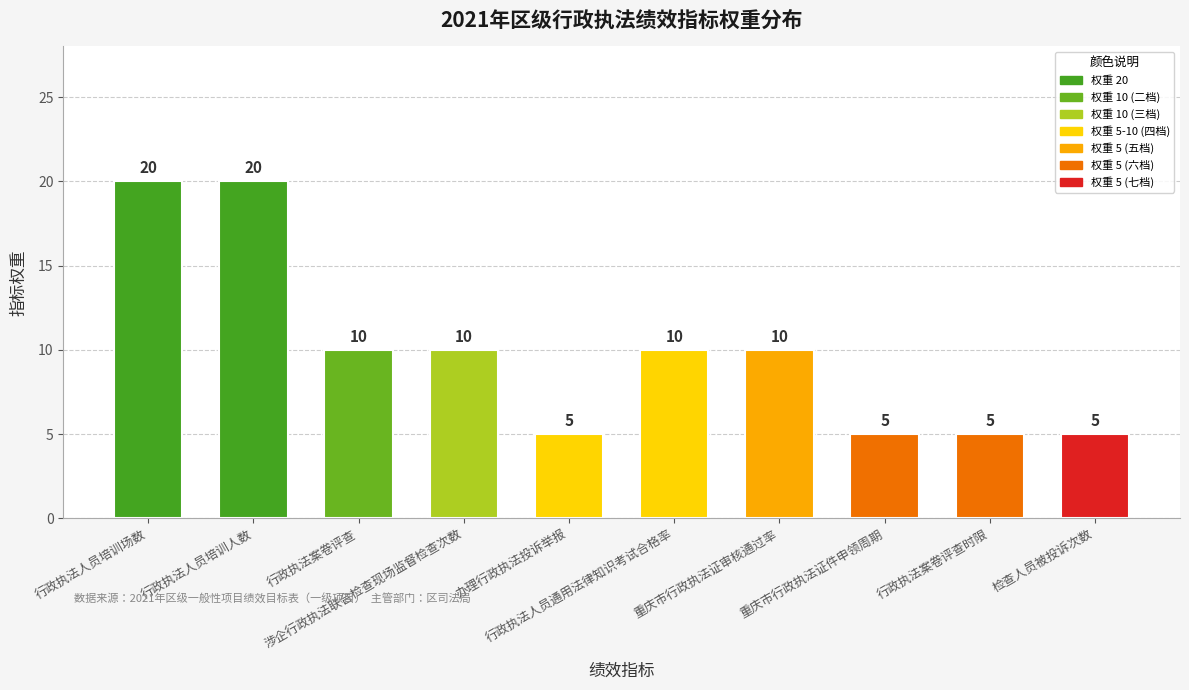

The chart shows a value of 4 at 行政执法人员培训场数. True or false?

False